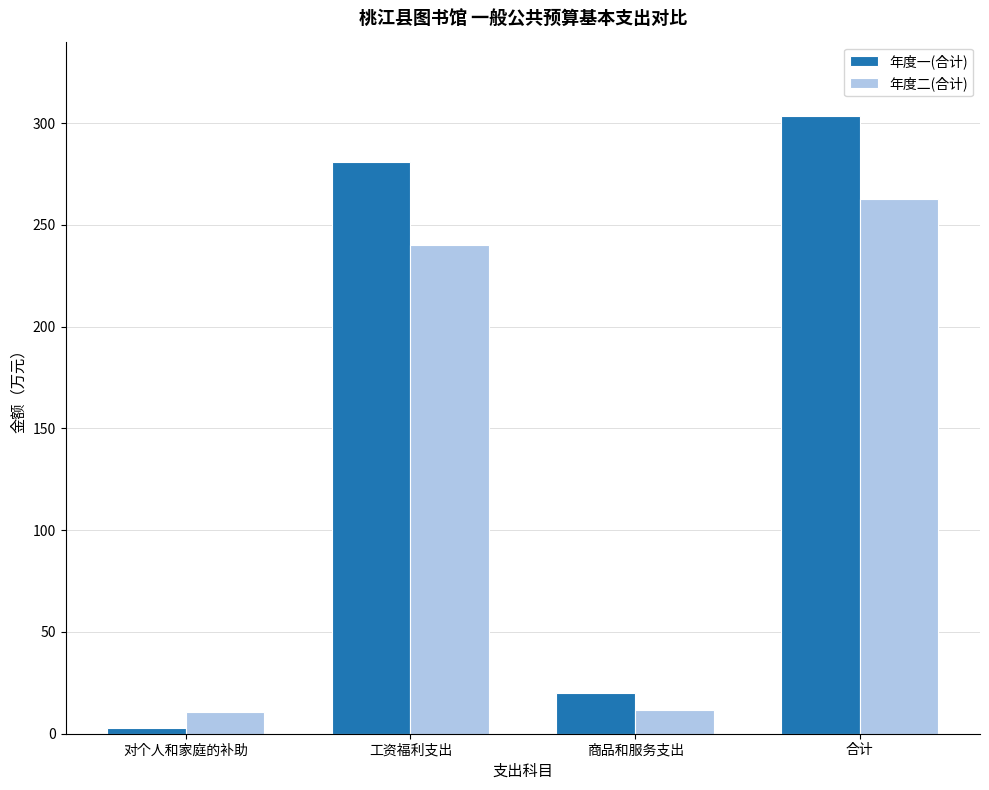

What is the label of the 1st bar from the right?

合计